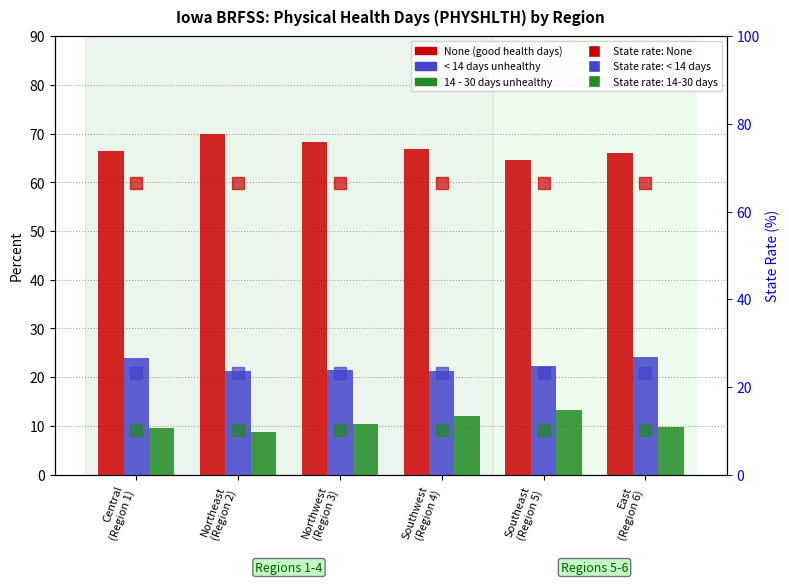

At which category is the sum across all series the highest?

Central
(Region 1)